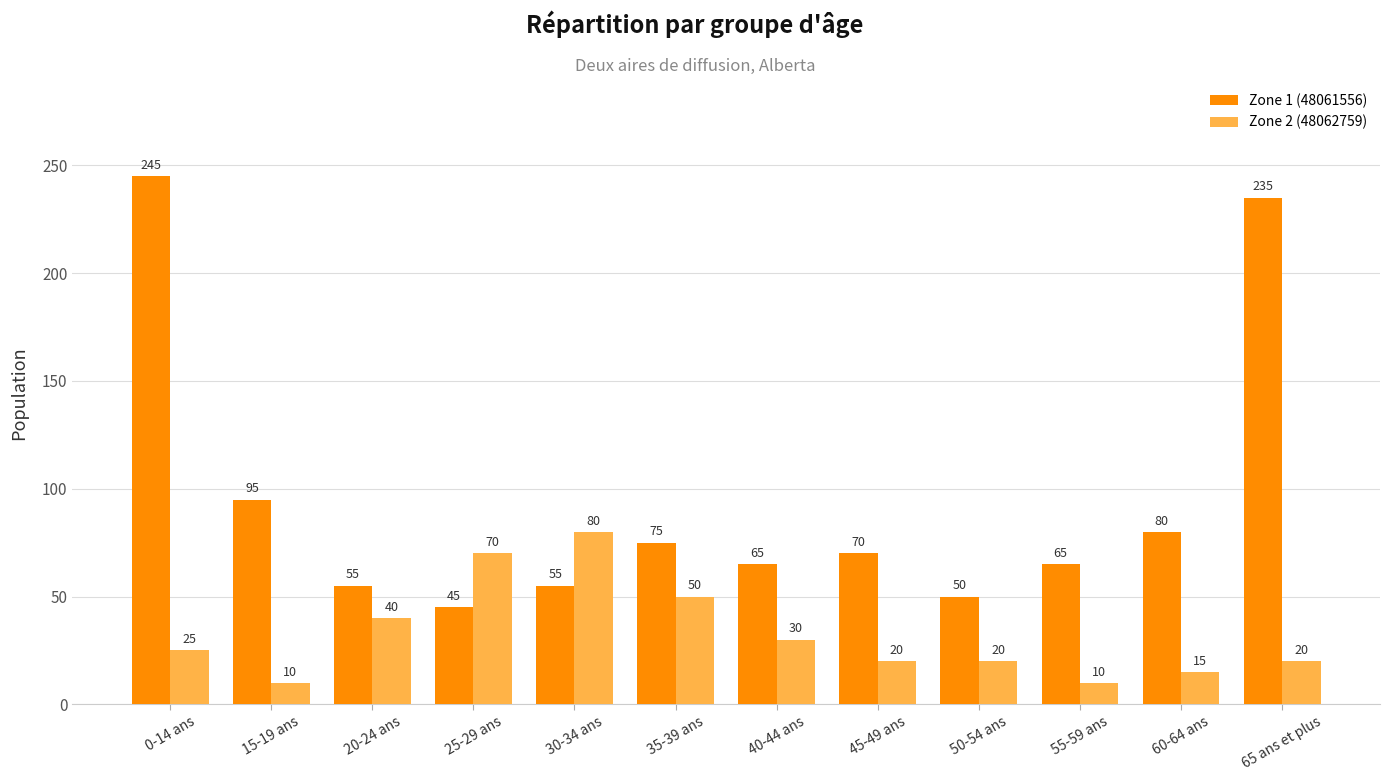

Reading left to right, extract all data points from this chart.

Zone 1 (48061556): 0-14 ans=245	15-19 ans=95	20-24 ans=55	25-29 ans=45	30-34 ans=55	35-39 ans=75	40-44 ans=65	45-49 ans=70	50-54 ans=50	55-59 ans=65	60-64 ans=80	65 ans et plus=235
Zone 2 (48062759): 0-14 ans=25	15-19 ans=10	20-24 ans=40	25-29 ans=70	30-34 ans=80	35-39 ans=50	40-44 ans=30	45-49 ans=20	50-54 ans=20	55-59 ans=10	60-64 ans=15	65 ans et plus=20